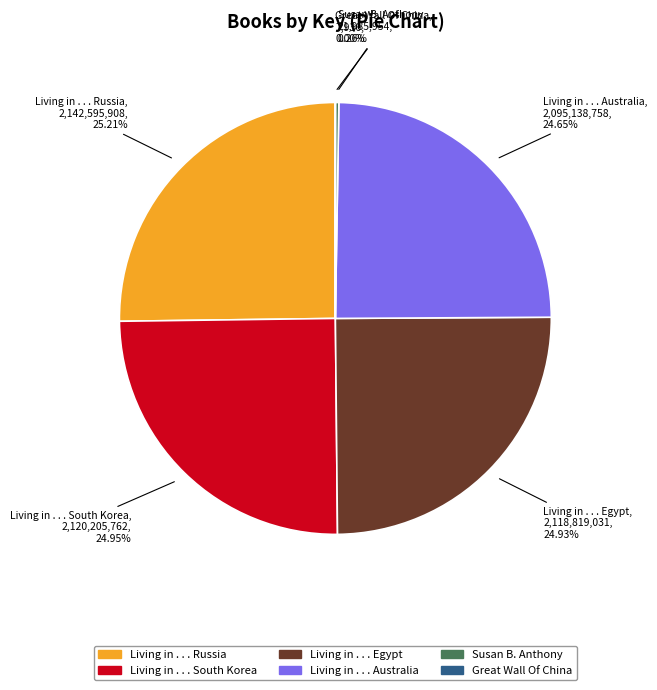

Approximately how many times larger is the value at Living in . . . Egypt compared to Living in . . . South Korea?

1.0